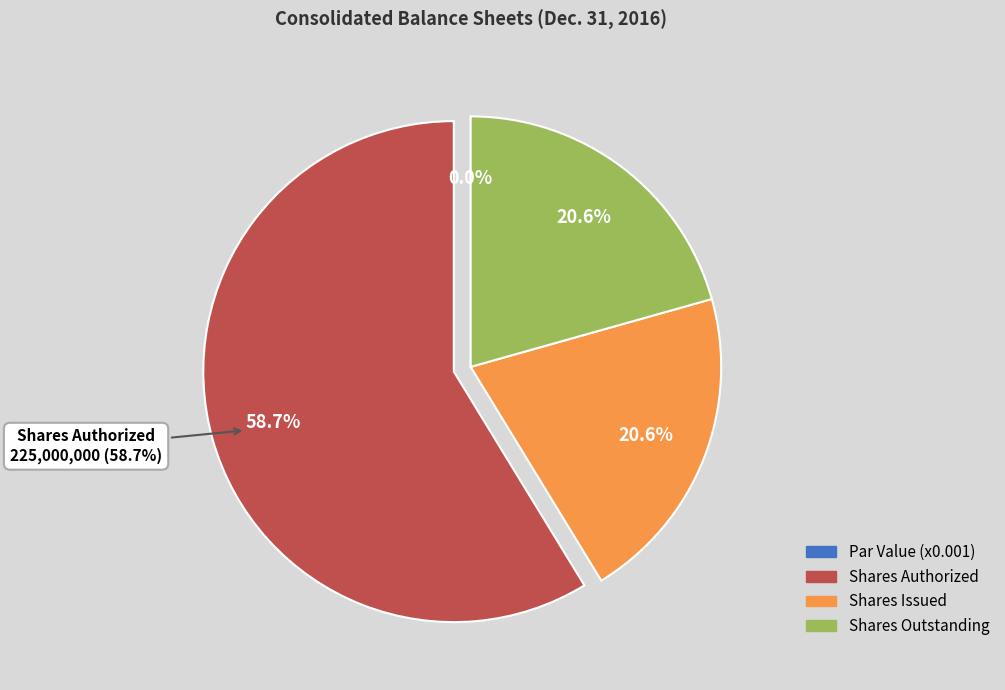

The Ordinary shares, shares outstanding slice represents 21% of the pie. True or false?

True